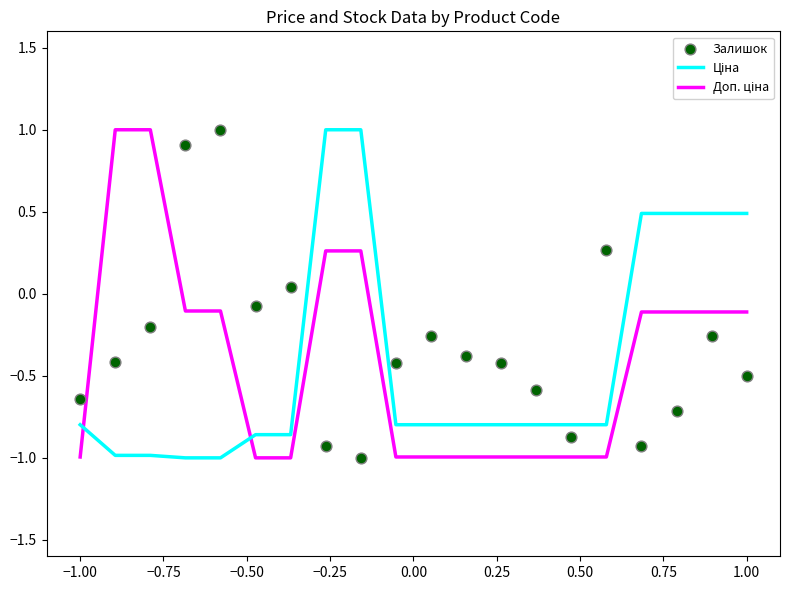

Which series has the largest Y range (max minus min)?

Ціна